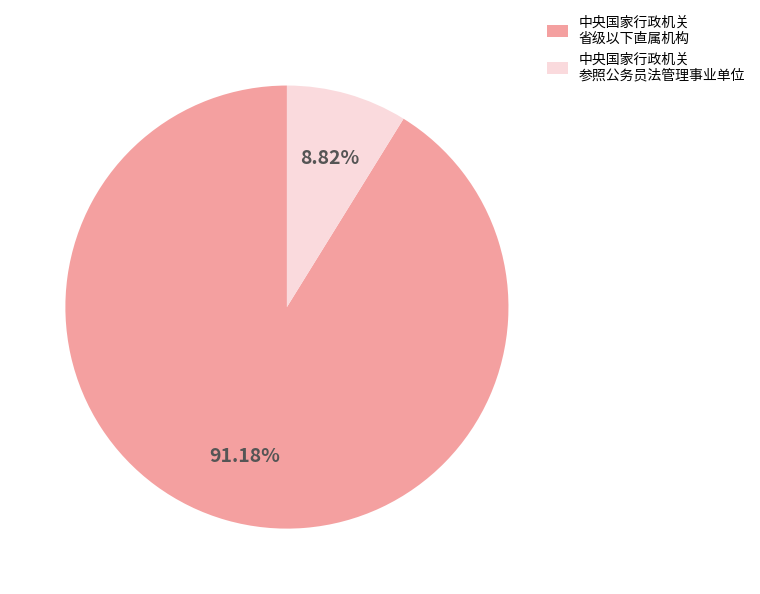

Between 中央国家行政机关 省级以下直属机构 and 中央国家行政机关 参照公务员法管理事业单位, which is larger?

中央国家行政机关 省级以下直属机构